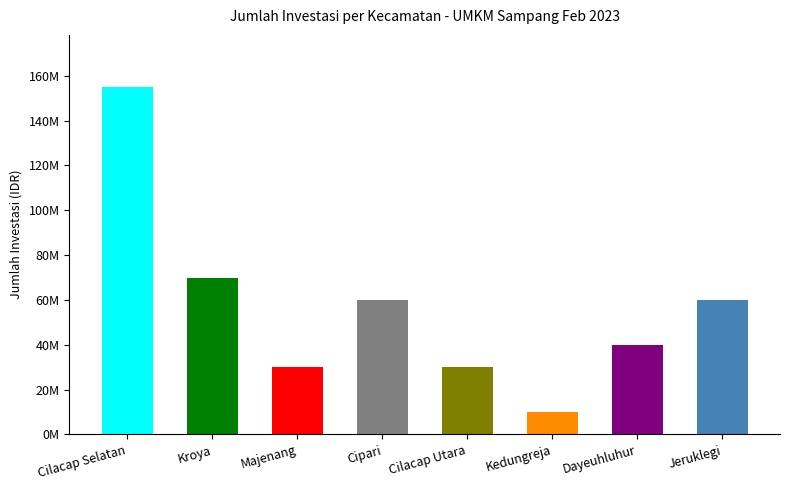

Which category has the lowest value across all series?

Kedungreja